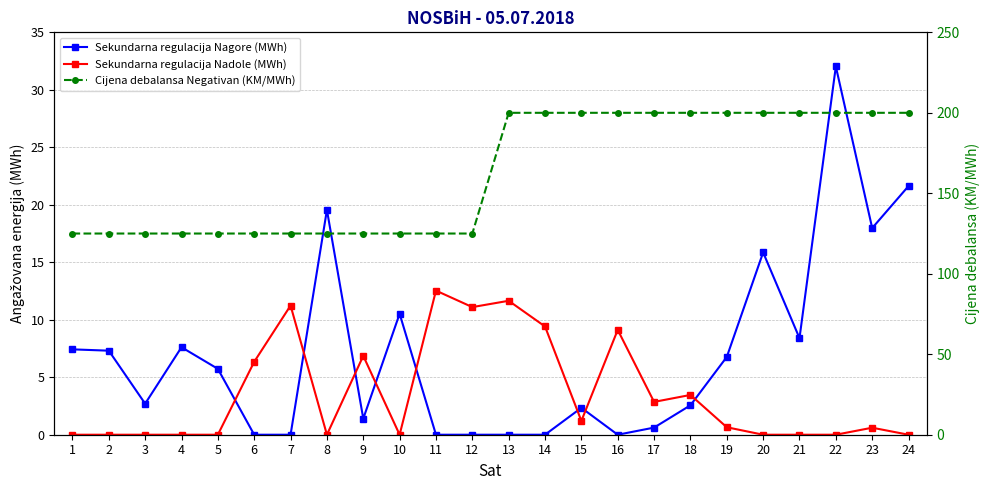

Which label corresponds to the smallest value in the chart?

6